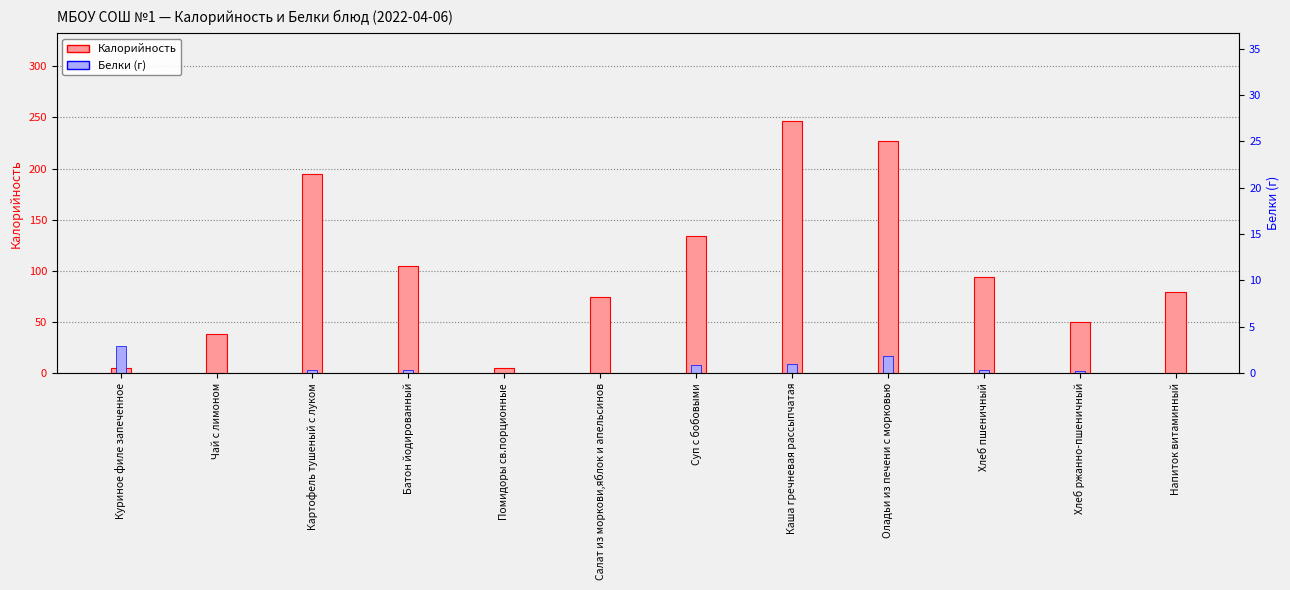

Where is Белки (г) nearest to the value 13?

Оладьи из печени с морковью